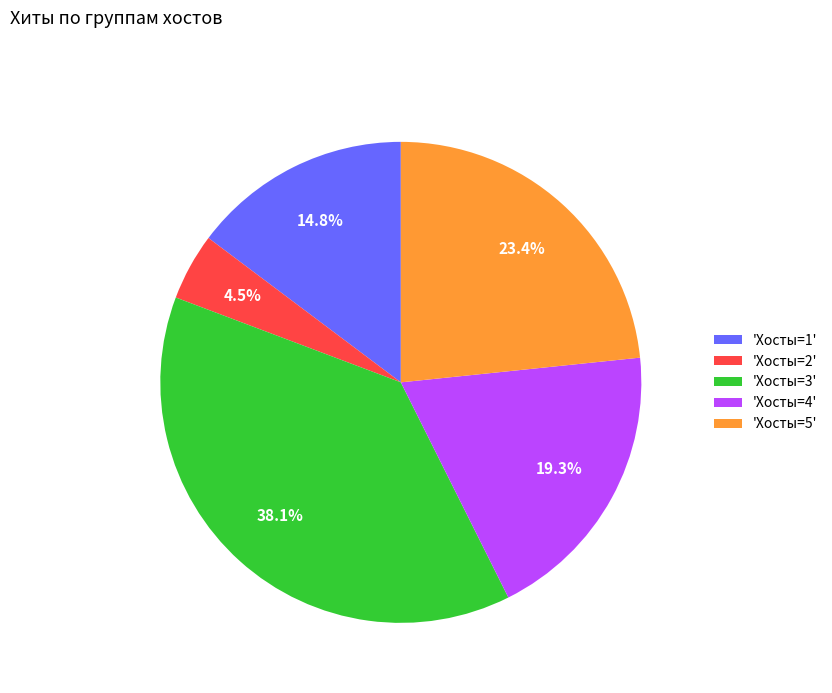

How much of the chart is everything except 'Хосты=1'?

85.2%